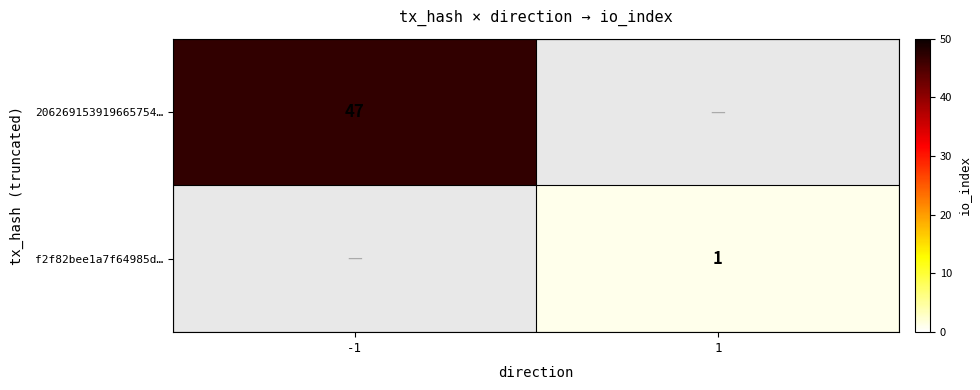

True or false: 206269153919665754… has a value of 47 at -1.

True